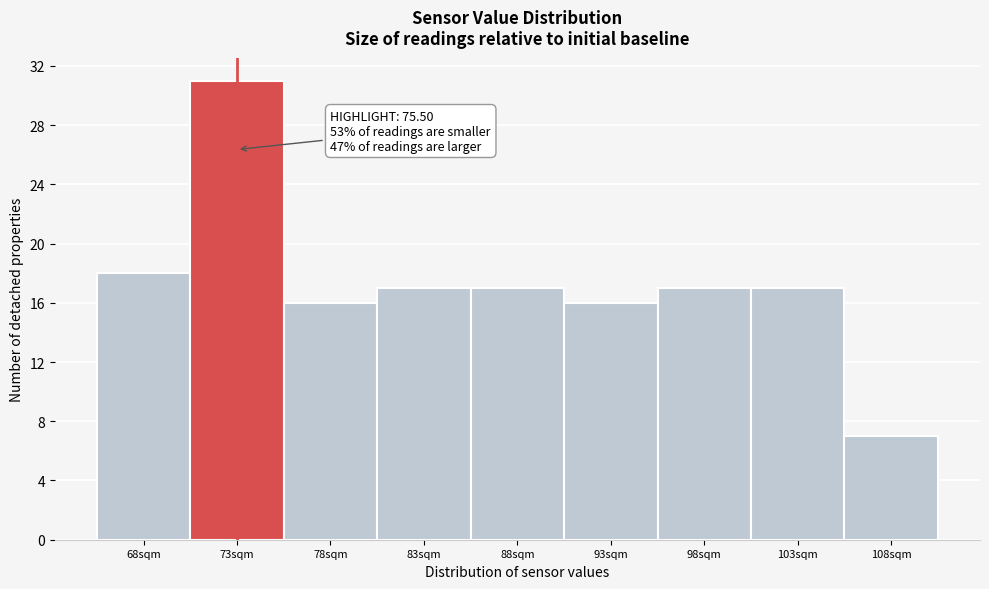

Reading left to right, list all the values displayed in this chart.

18	31	16	17	17	16	17	17	7